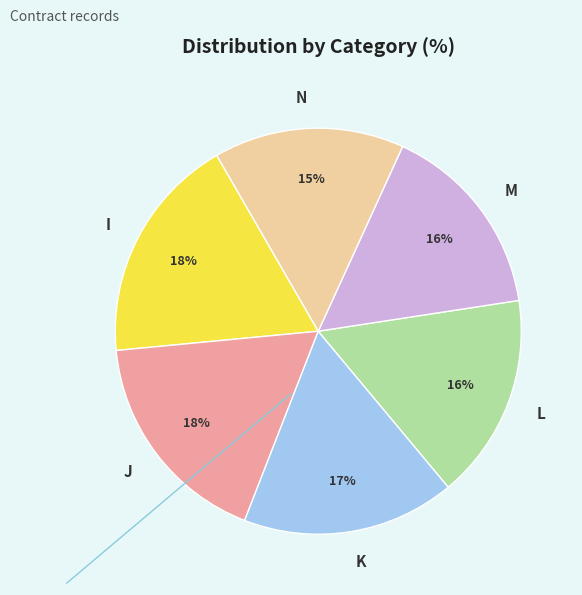

Does L account for over 50% of the chart?

No